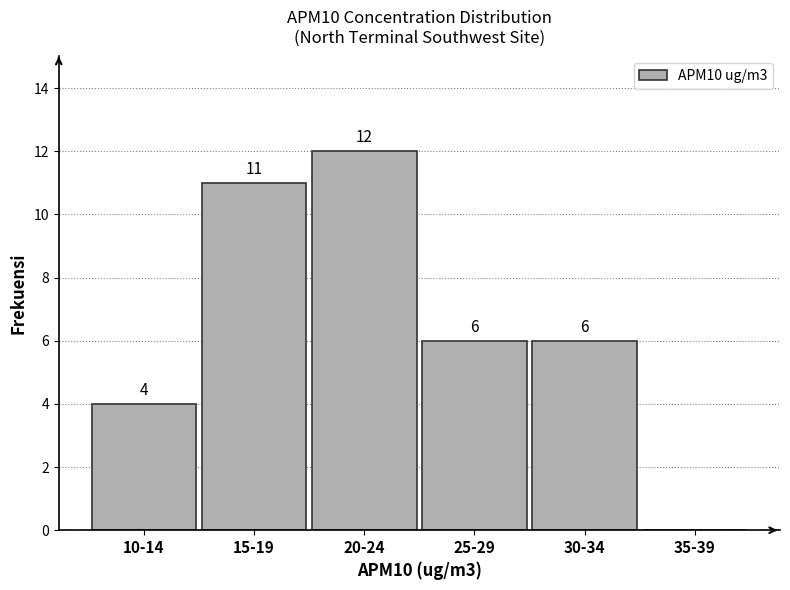

Reading left to right, transcribe all the data shown in this chart.

10-14=4	15-19=11	20-24=12	25-29=6	30-34=6	35-39=0